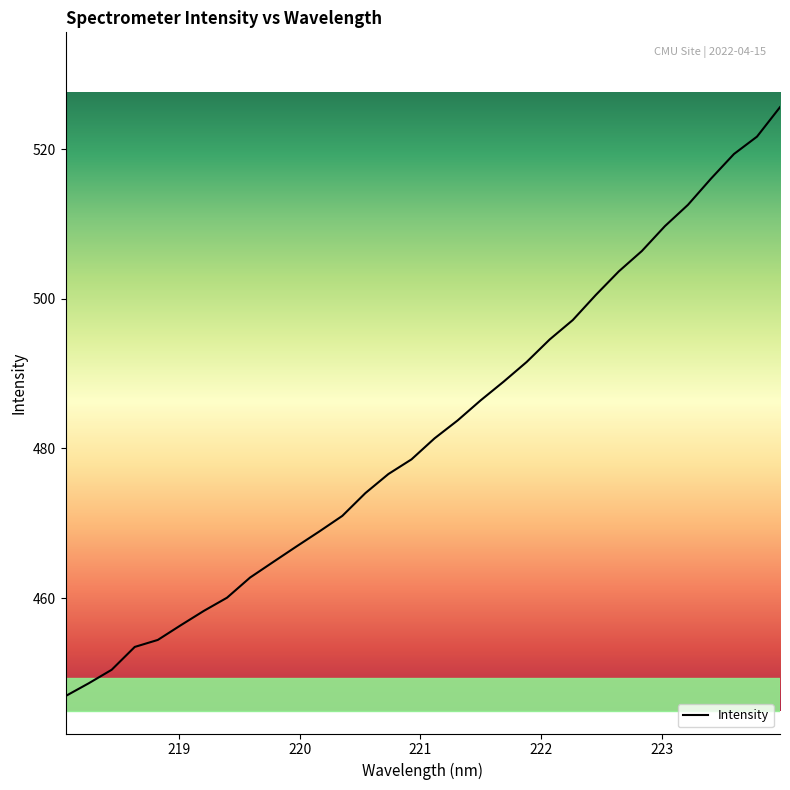

Reading right to left, list all the values displayed in this chart.

525.6	521.7	519.3	516.0	512.5	509.7	506.4	503.7	500.5	497.1	494.6	491.6	488.9	486.4	483.7	481.3	478.5	476.6	474.0	471.0	468.9	466.9	464.8	462.7	460.0	458.3	456.4	454.4	453.5	450.4	448.6	446.9